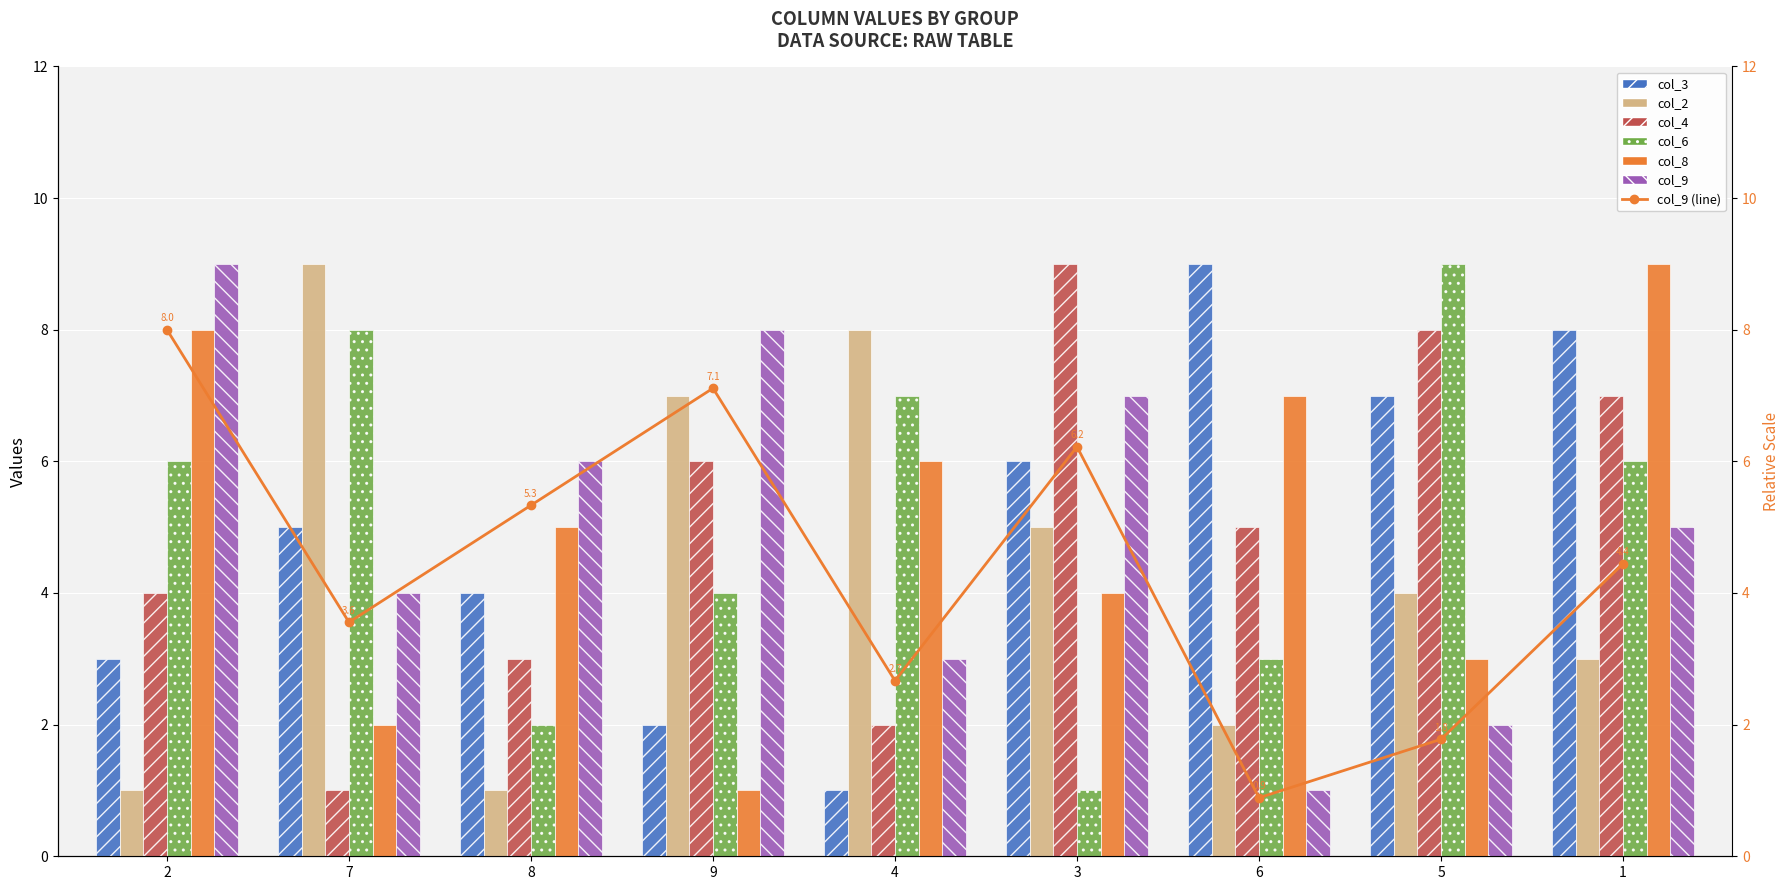

At which label does col_2 reach its peak?

7